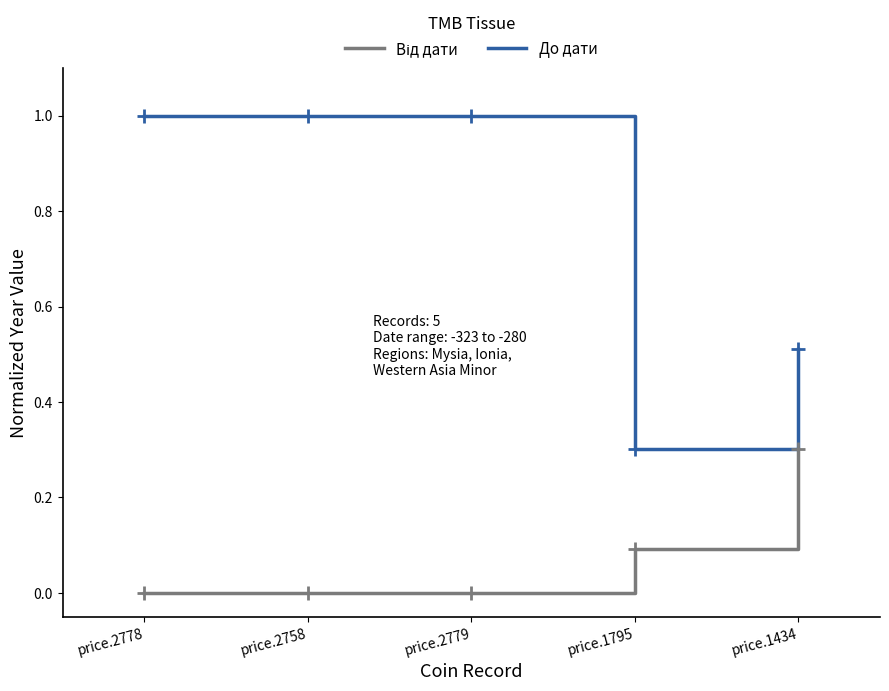

The До дати series shows 1.0 at price.2778. True or false?

True